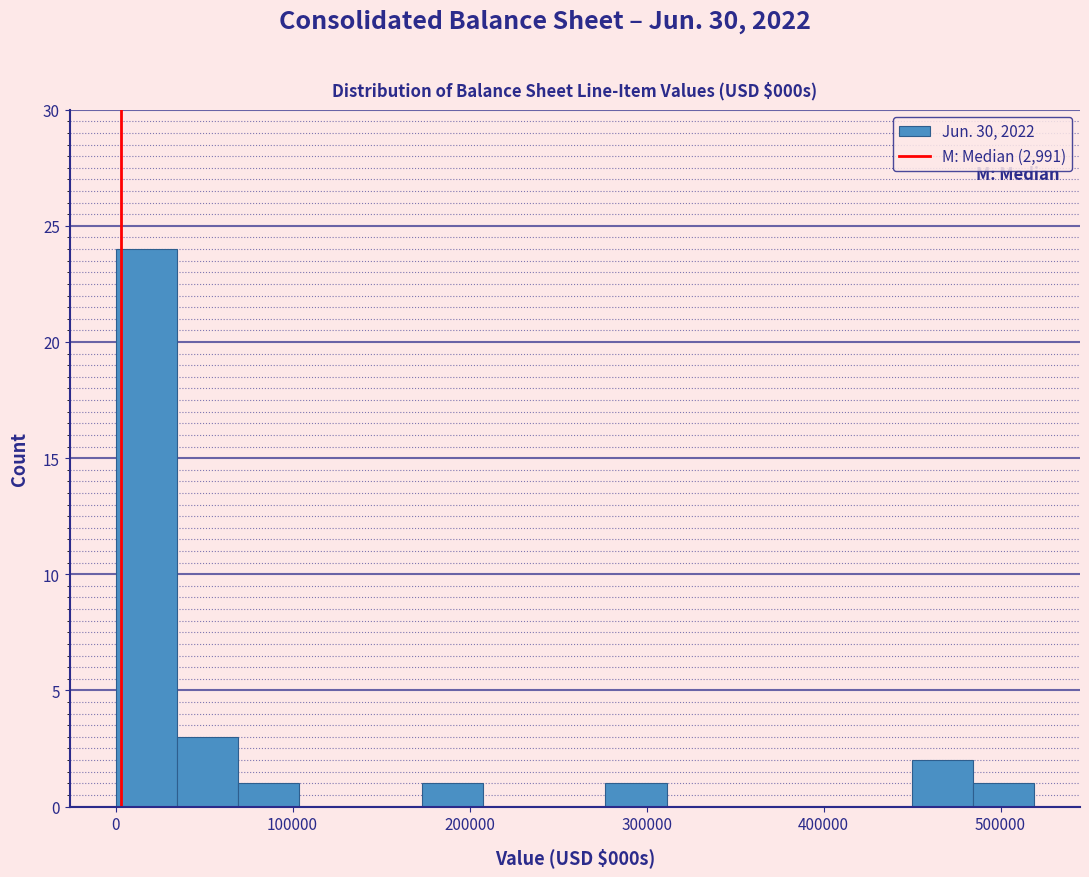

Read against the x-axis, roughly where is the centre of the tallest bar?

20000